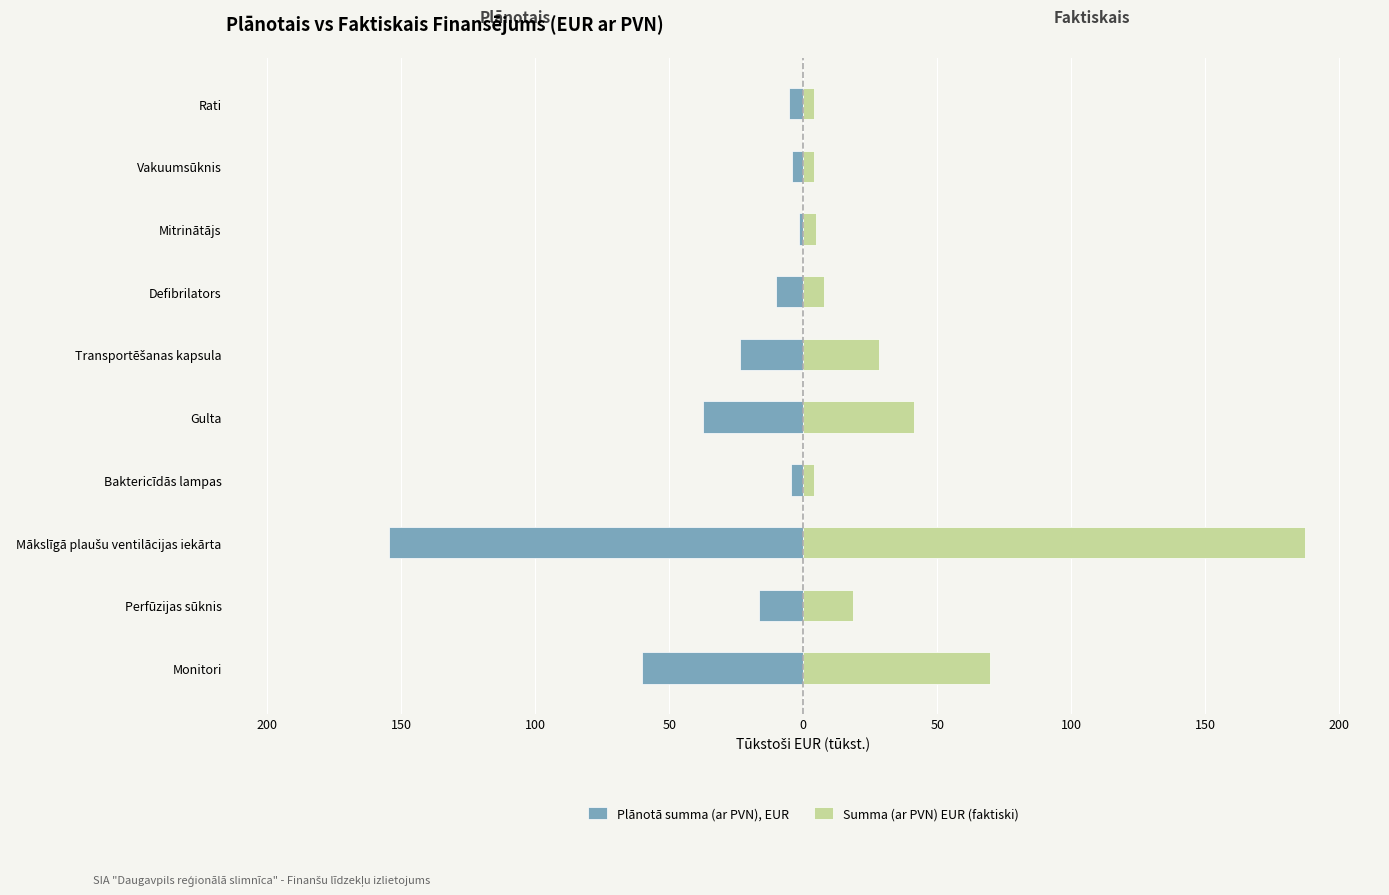

Count the number of categories in the chart.

10